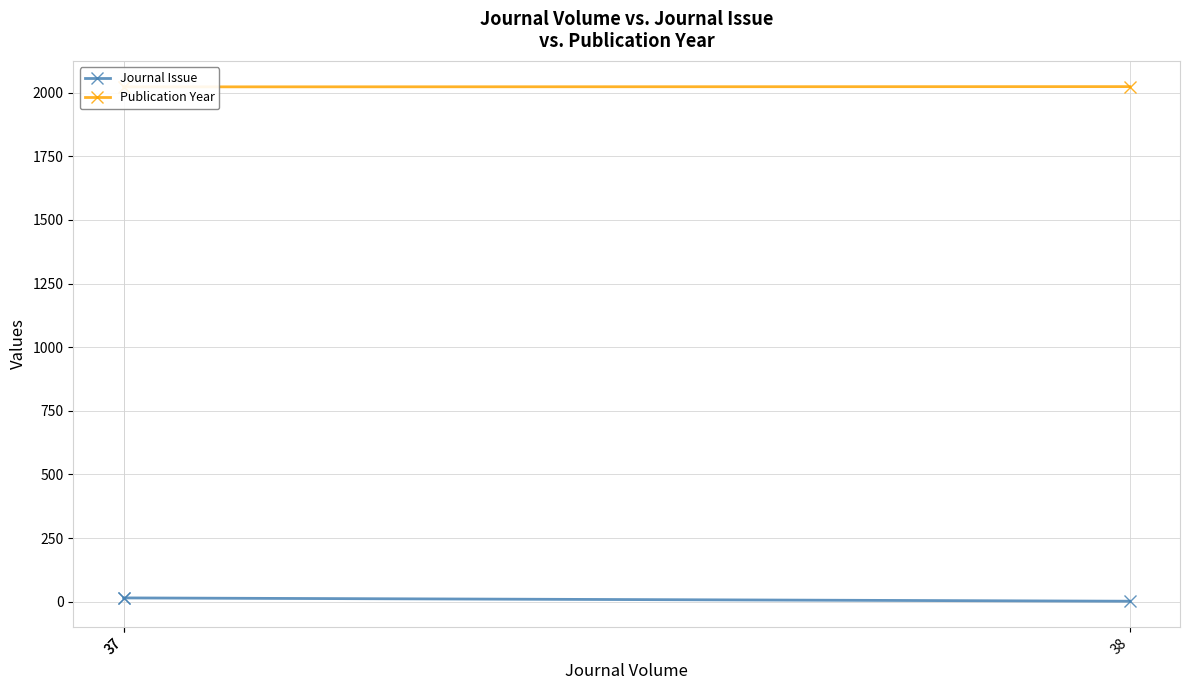

List the series in order of their overall mean, lowest first.

Journal Issue, Publication Year